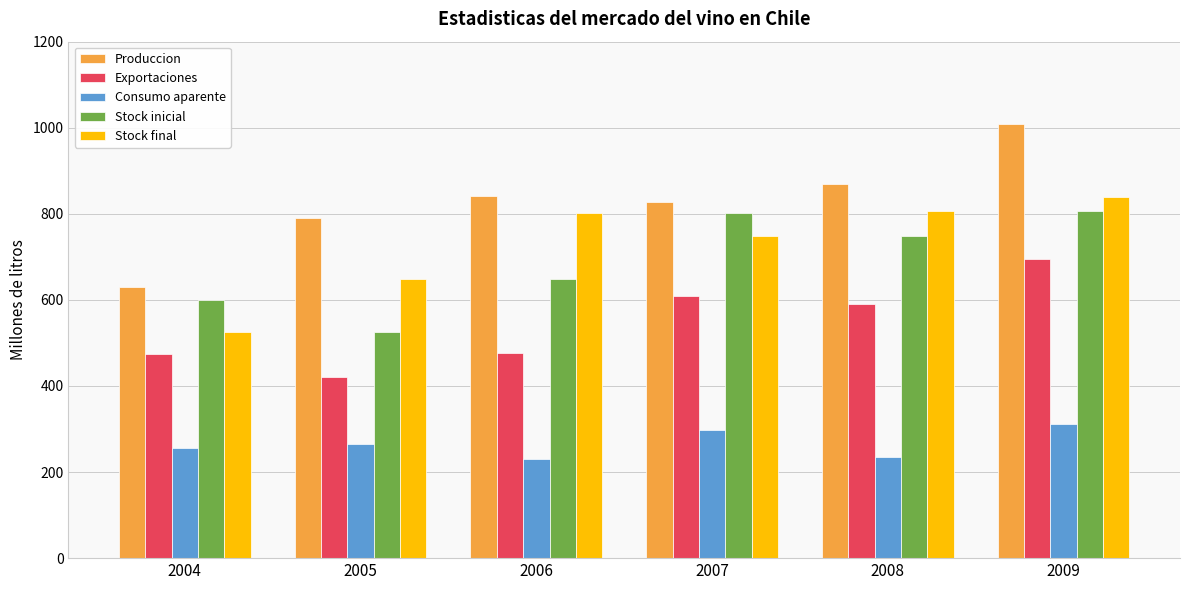

The value of Stock inicial at 2007 is 801.3. True or false?

True